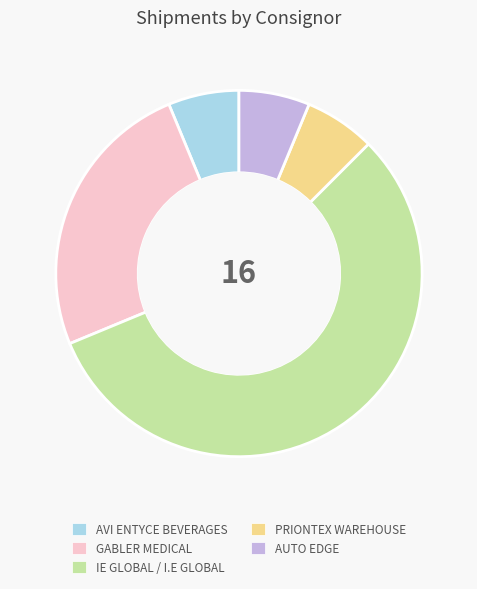

How many segments does this pie chart have?

5